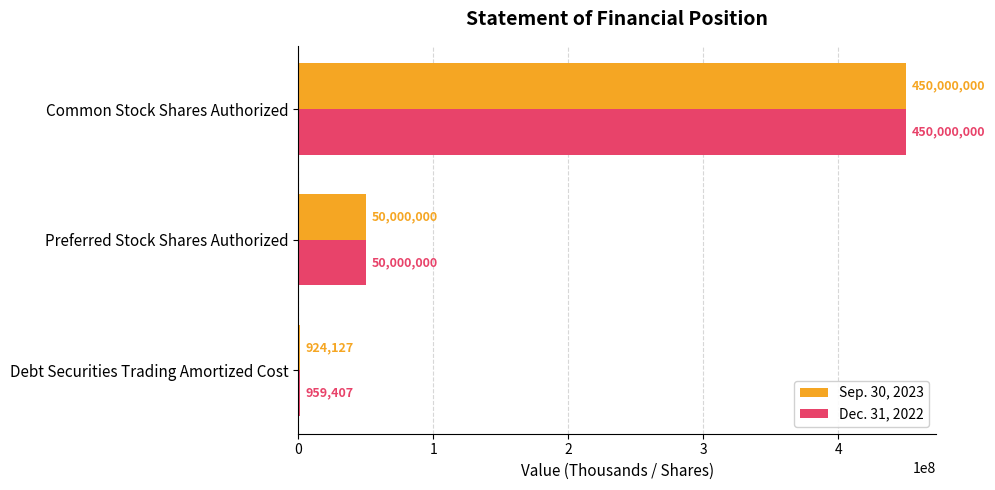

What is the average value of the Sep. 30, 2023 series?

166974709